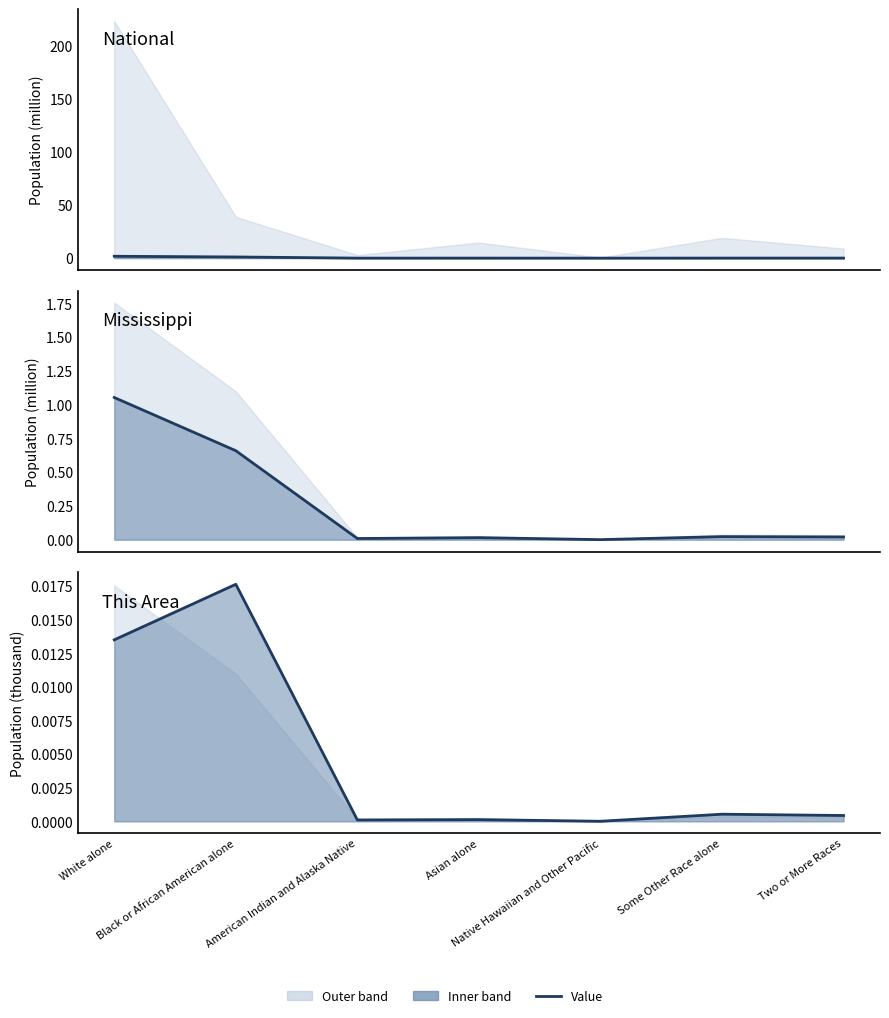

Does the chart display data point markers on the line(s)?

No